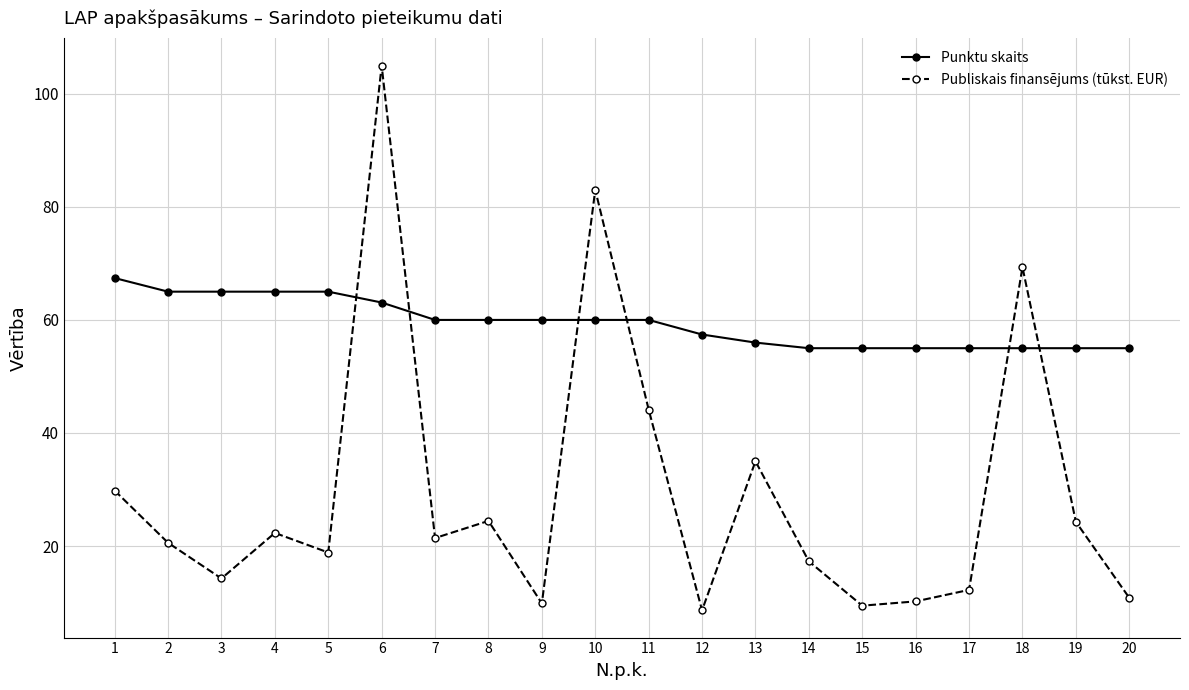

How many lines are shown in the chart?

2